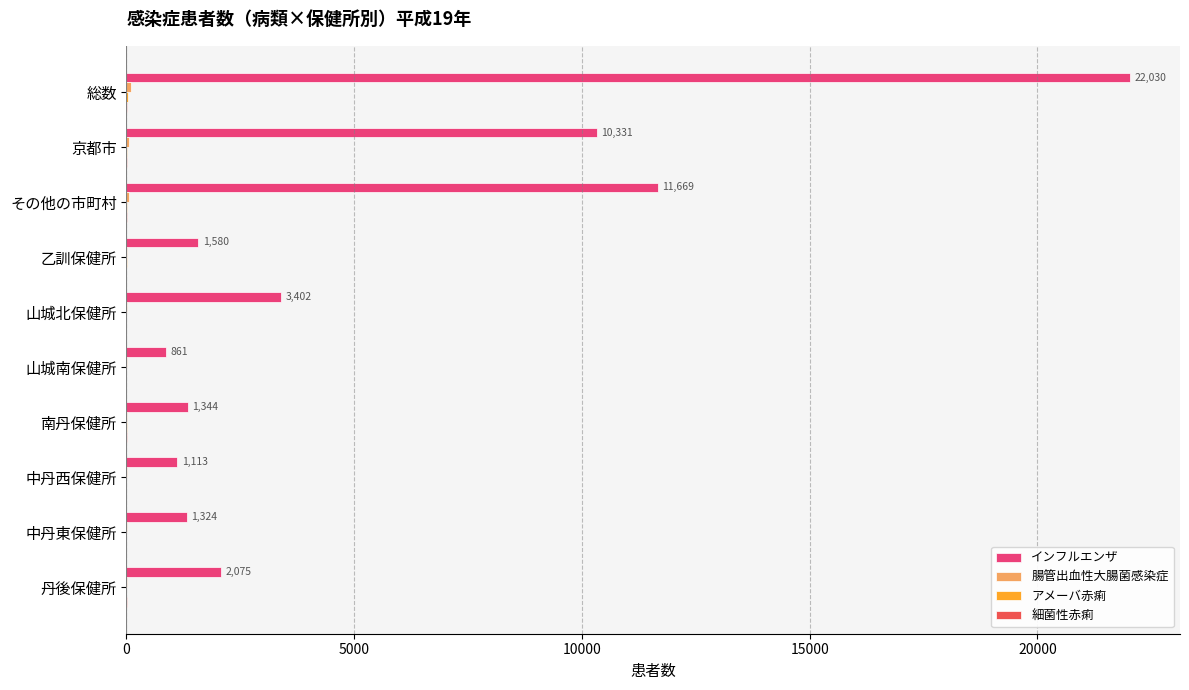

True or false: インフルエンザ has a value of 1113 at 中丹西保健所.

True